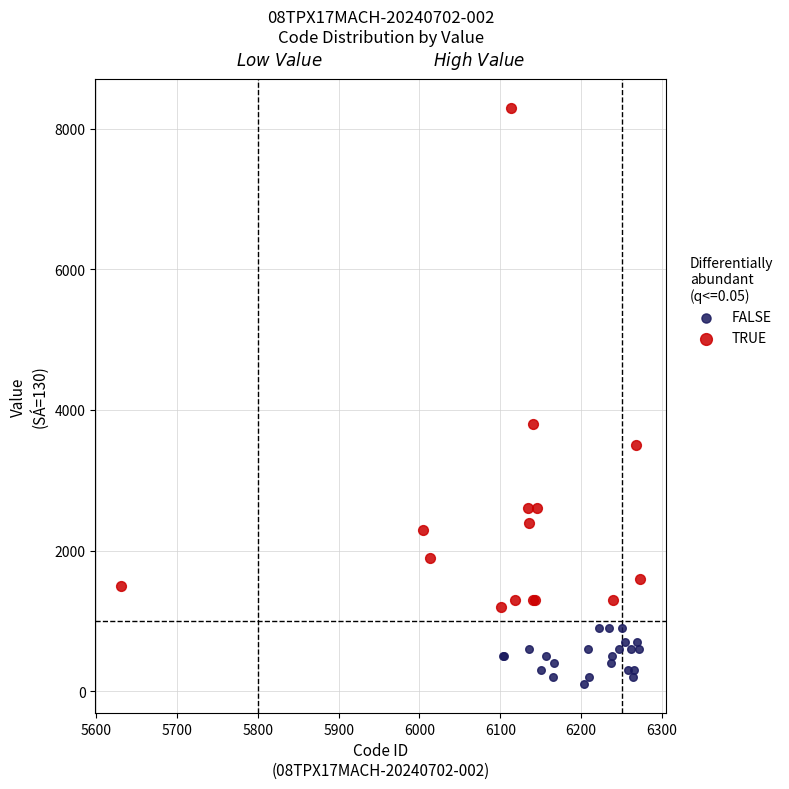

Which series reaches the maximum Y coordinate?

TRUE